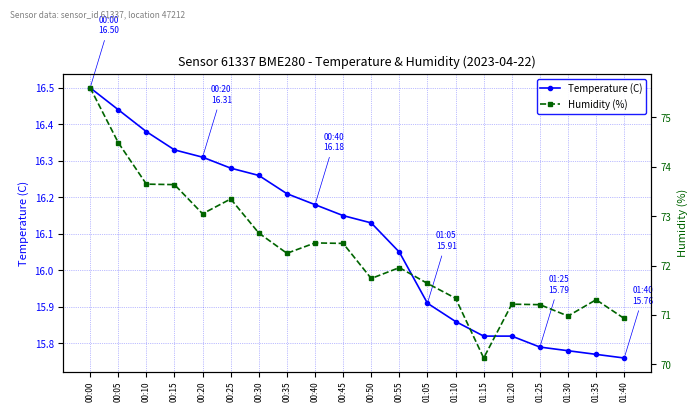

True or false: Humidity (%) has more than 2 interior local peaks.

True